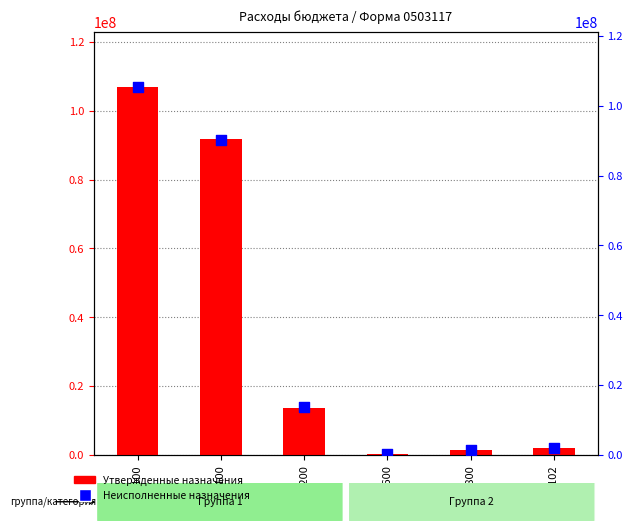

Which series has the largest total across all categories?

Утвержденные назначения